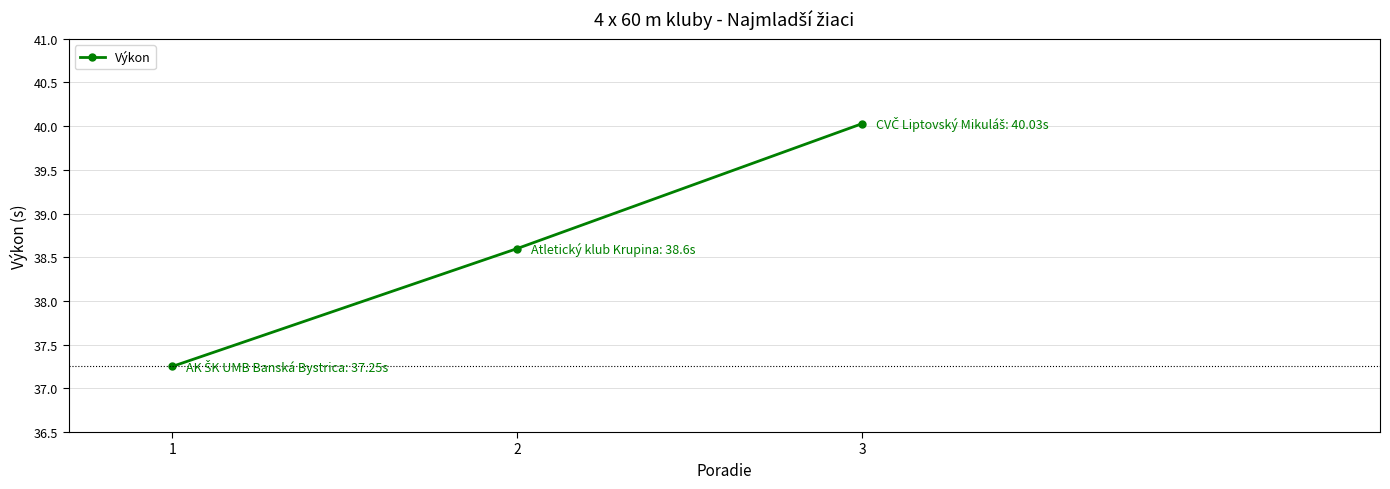

Between 3 and 2, which is larger?

3